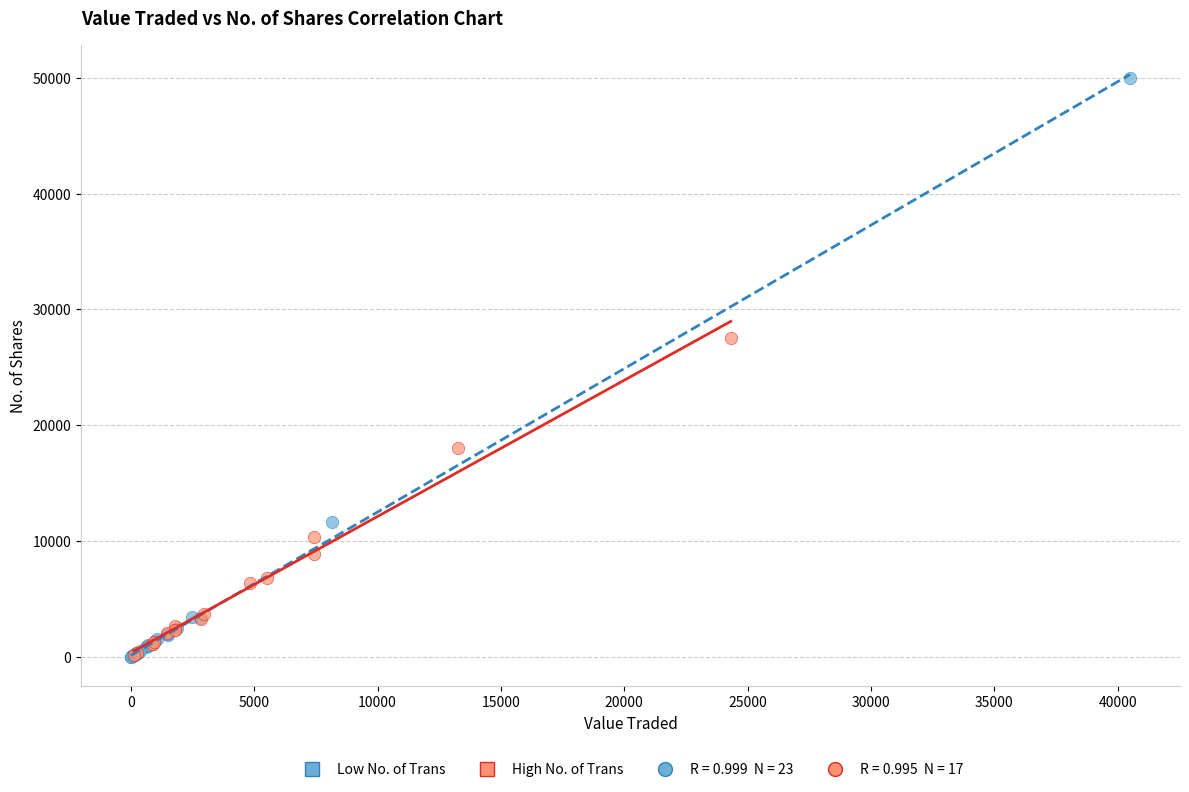

Which series contains the highest Y value?

Low No. of Trans